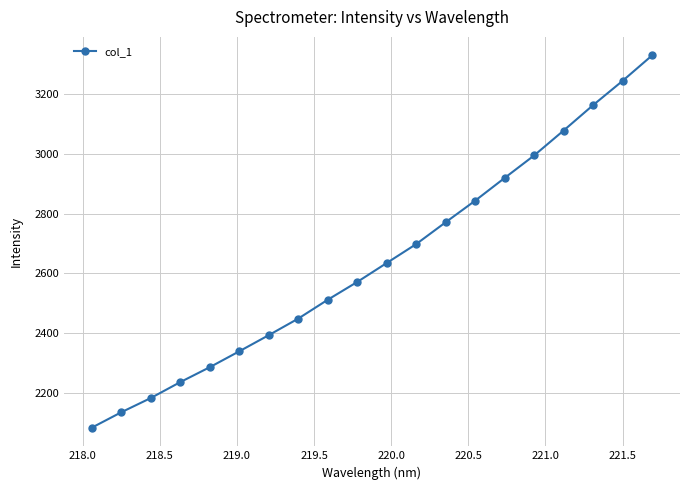

What is the difference between the second highest and minimum values?

1157.2